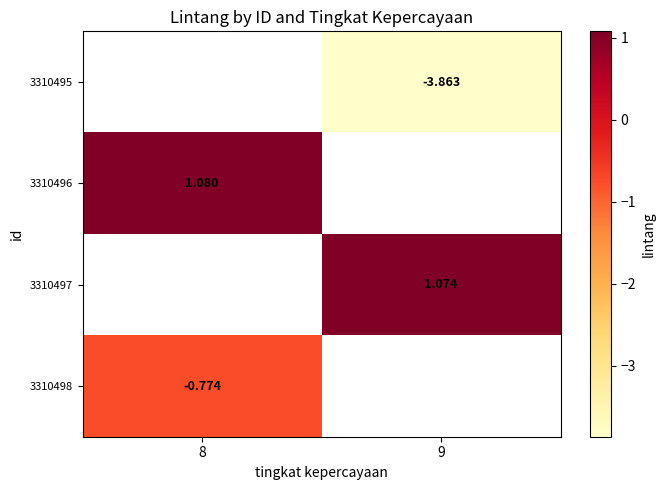

Between 8 and 9, which is larger?

9